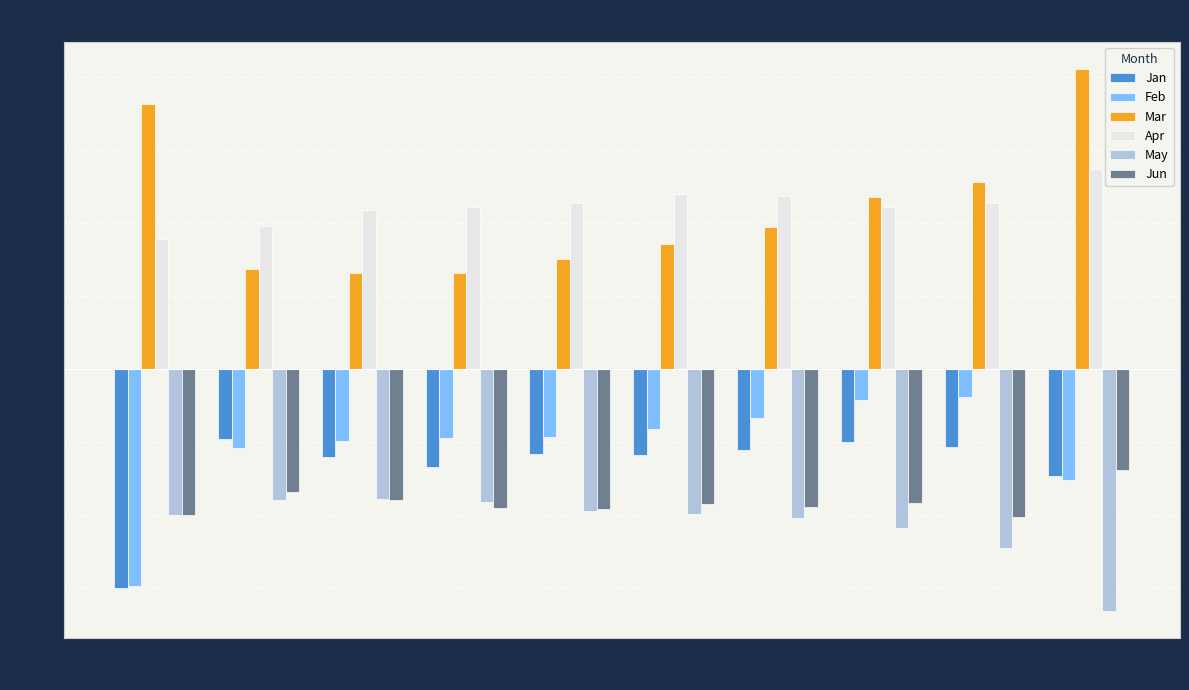

List the series in order of their peak value, highest first.

Mar, Apr, Feb, Jan, Jun, May